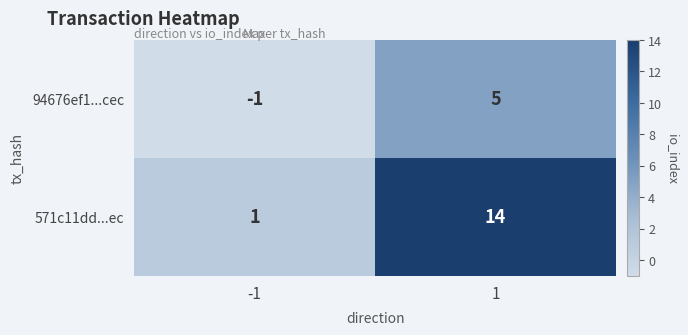

Reading left to right, list all the values displayed in this chart.

94676ef1...cec: -1=-1	1=5
571c11dd...ec: -1=1	1=14